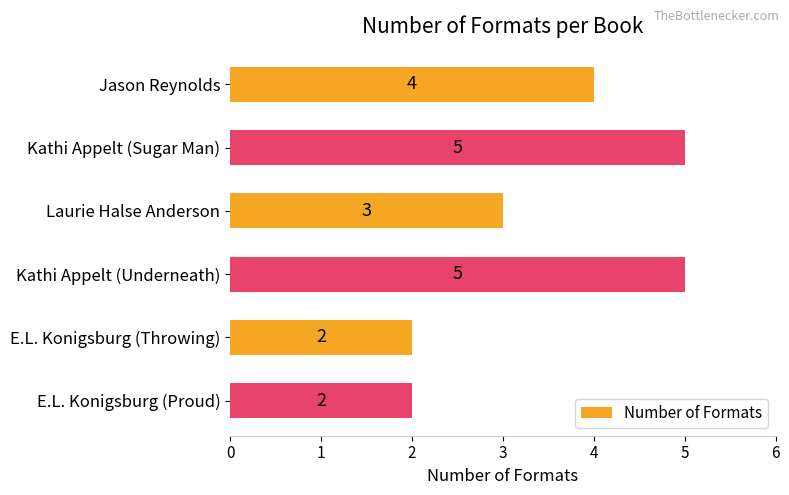

Are the bars grouped side by side (vs. stacked)?

No